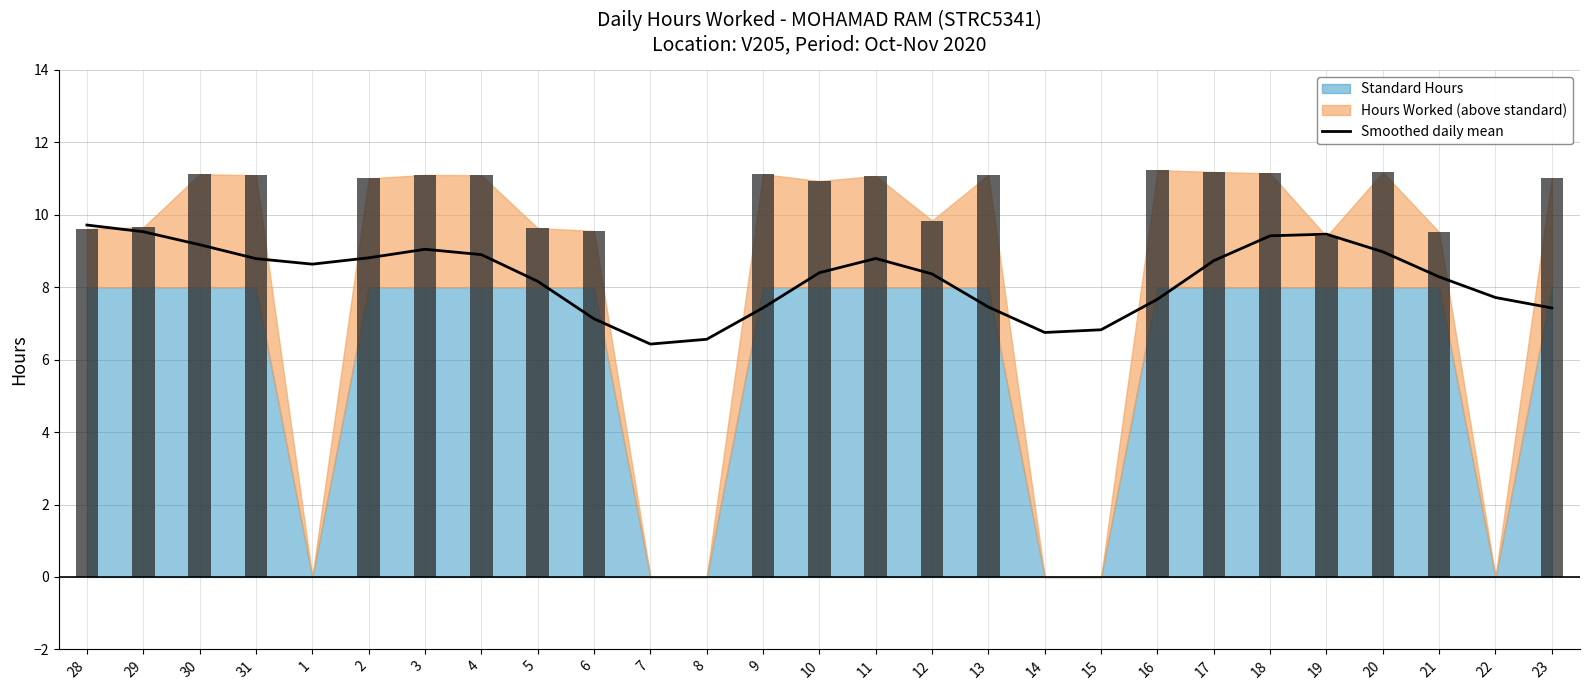

The chart shows a value of 13.5 at 21. True or false?

False